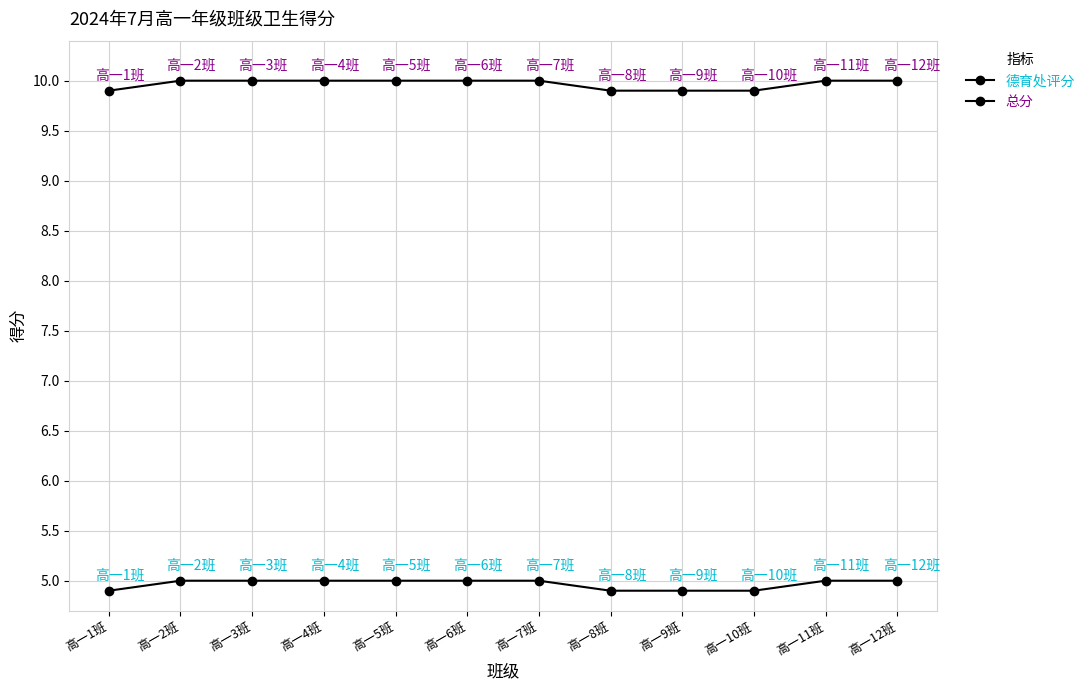

How many series are shown in this chart?

2